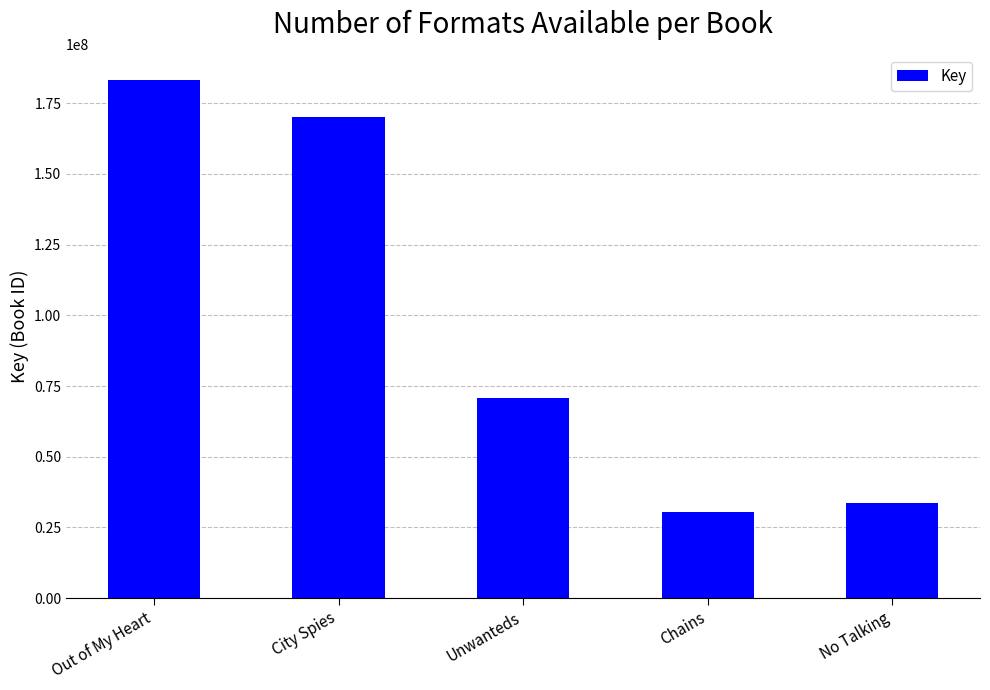

Reading left to right, extract all data points from this chart.

Out of My Heart=183212020	City Spies=169996586	Unwanteds=70727444	Chains=30585656	No Talking=33633402